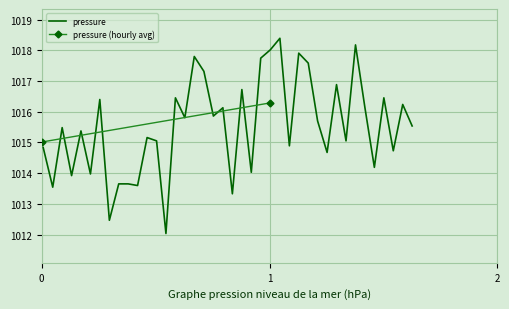

Does the chart display data point markers on the line(s)?

No